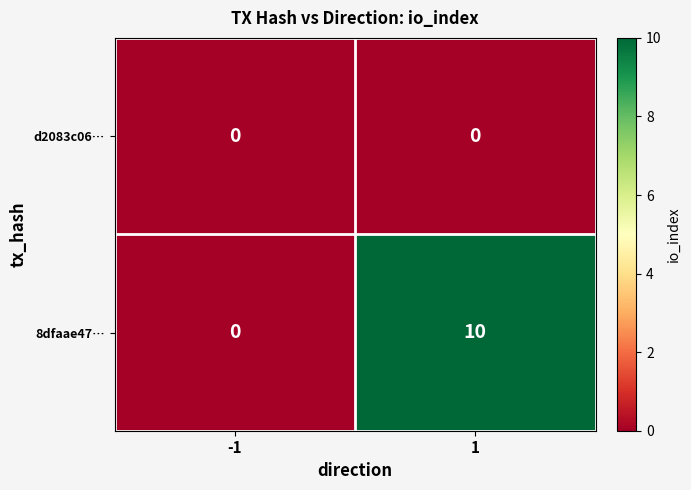

Which series changed the most between -1 and 1?

8dfaae47…